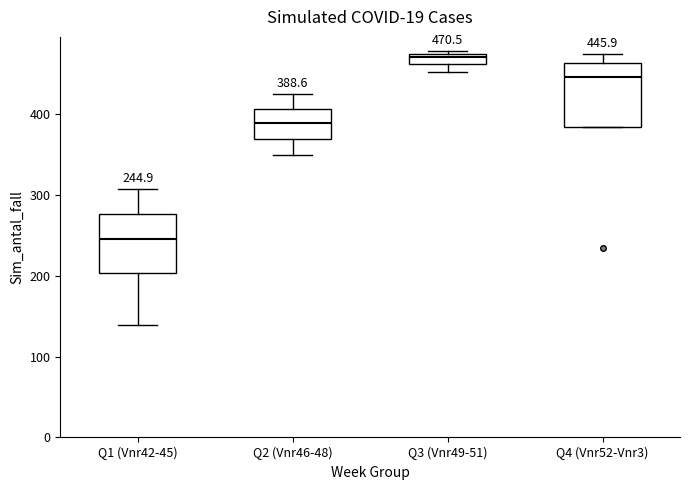

Which box has the lowest median line?

Q1 (Vnr42-45)